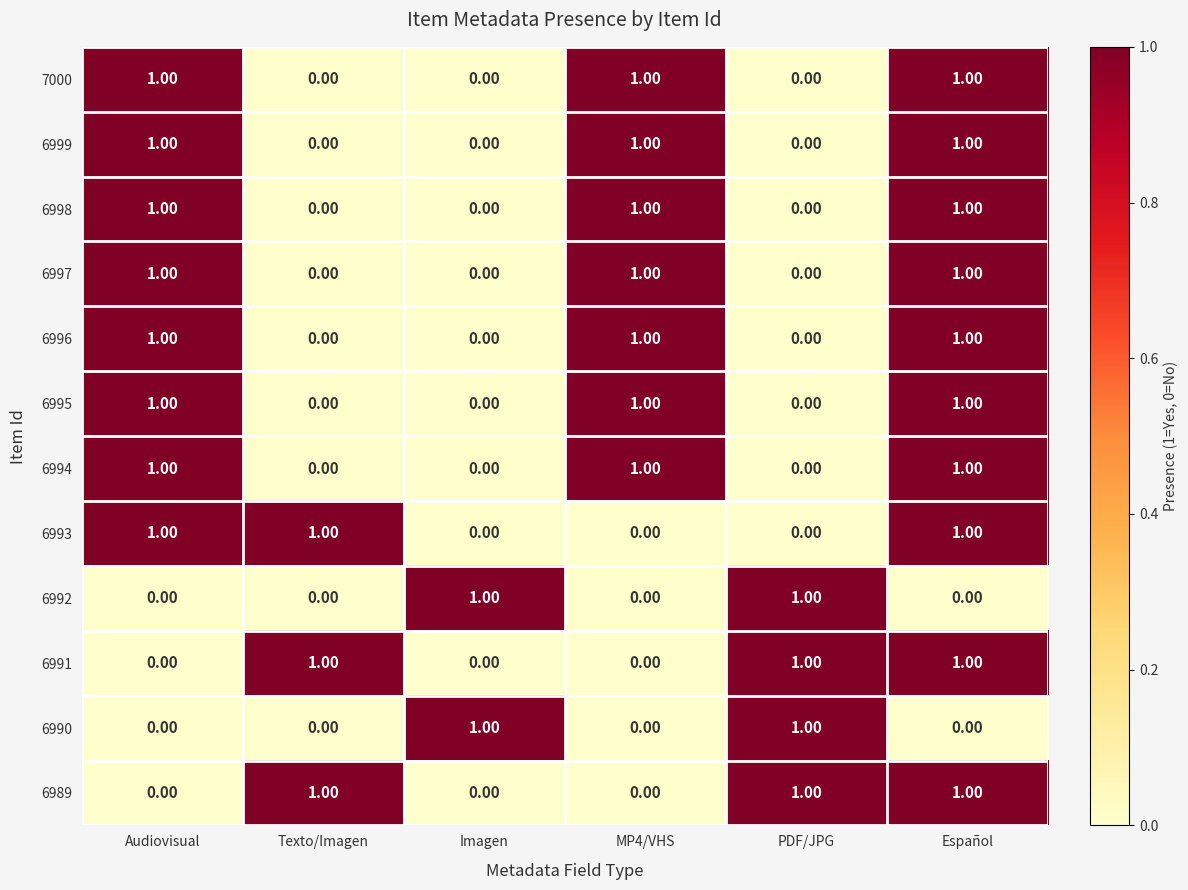

What is the sum of all 6998 values?

3